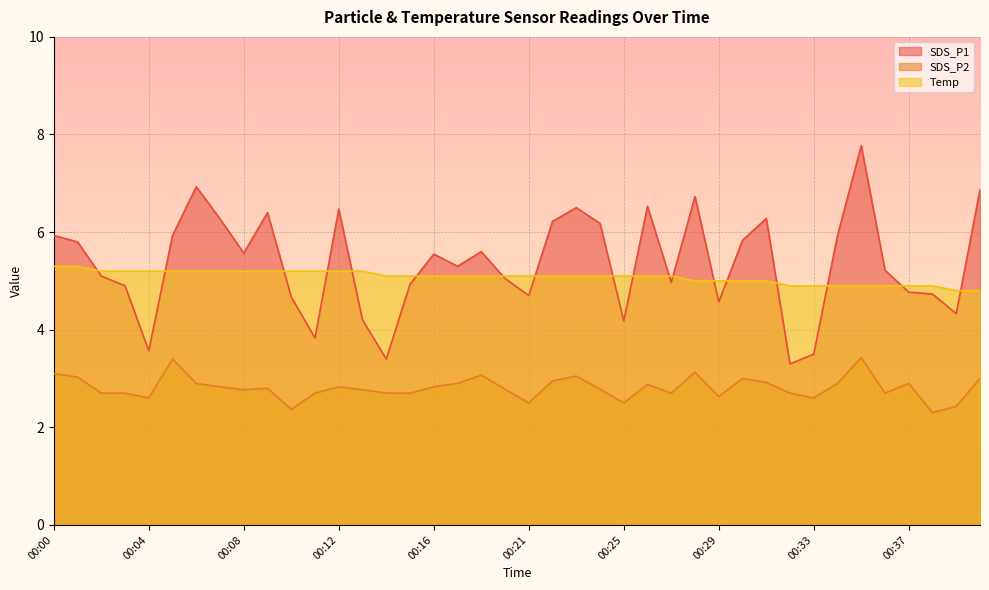

What are all the series names shown in the legend?

SDS_P1, SDS_P2, Temp